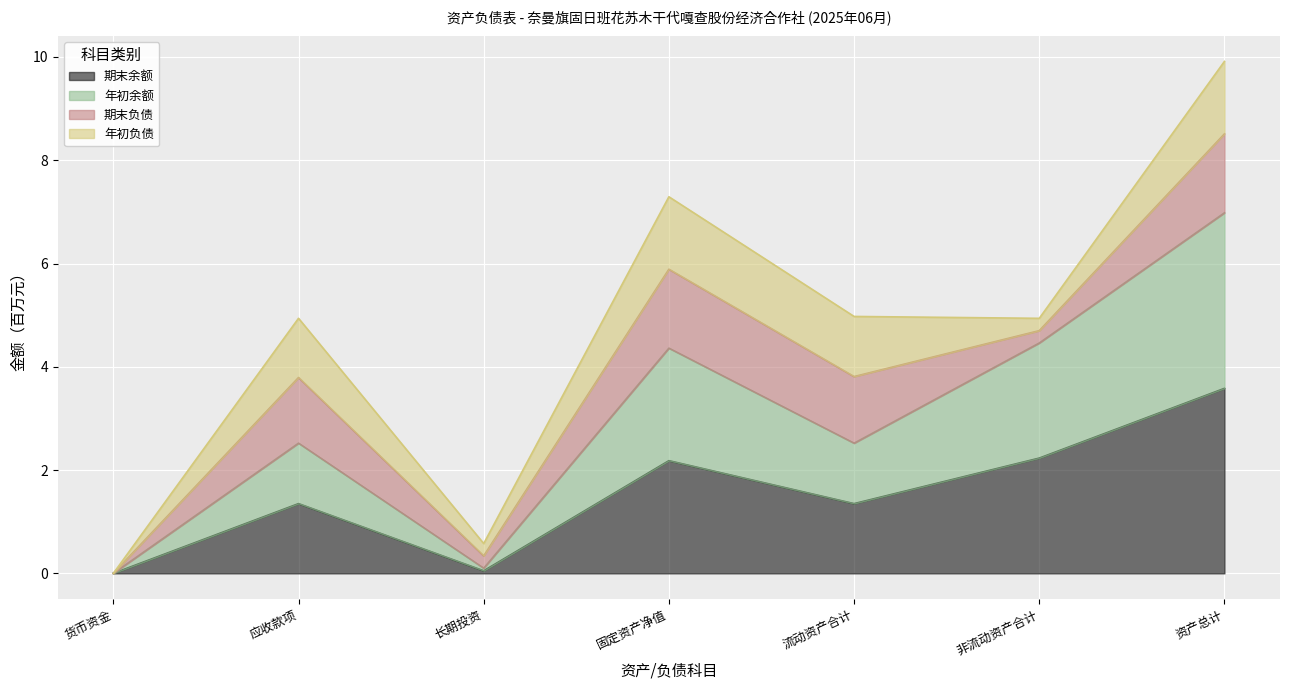

Which label corresponds to the largest value in the chart?

资产总计